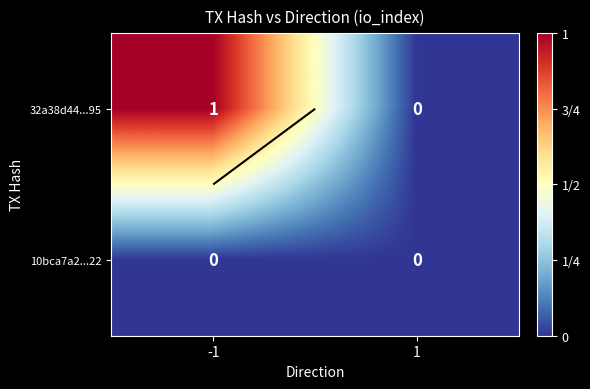

List the labels in order of 10bca7a2...22 value, smallest first.

-1, 1